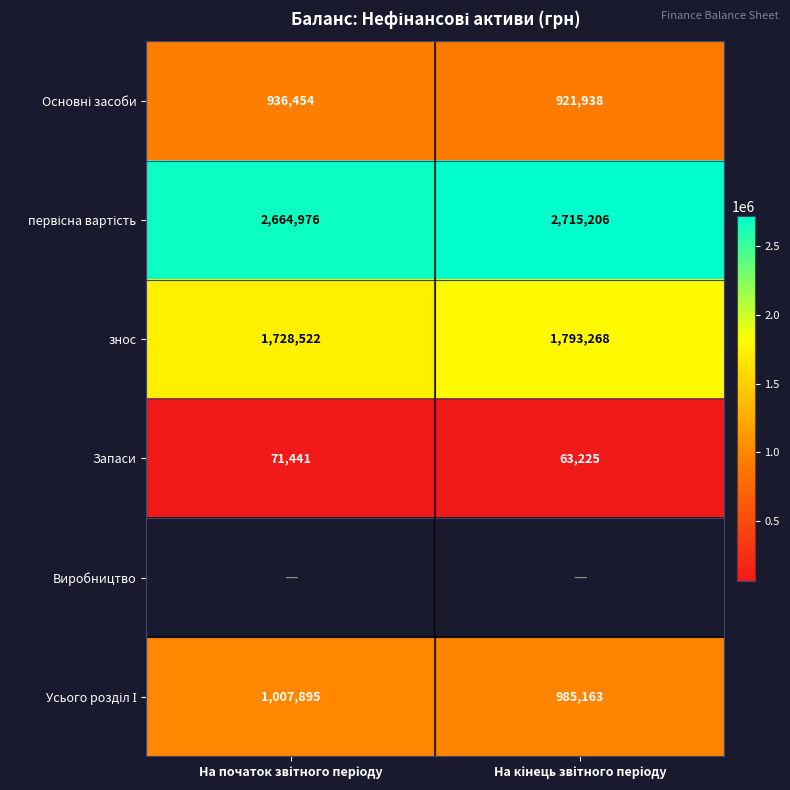

What is the average value of the знос series?

1760895